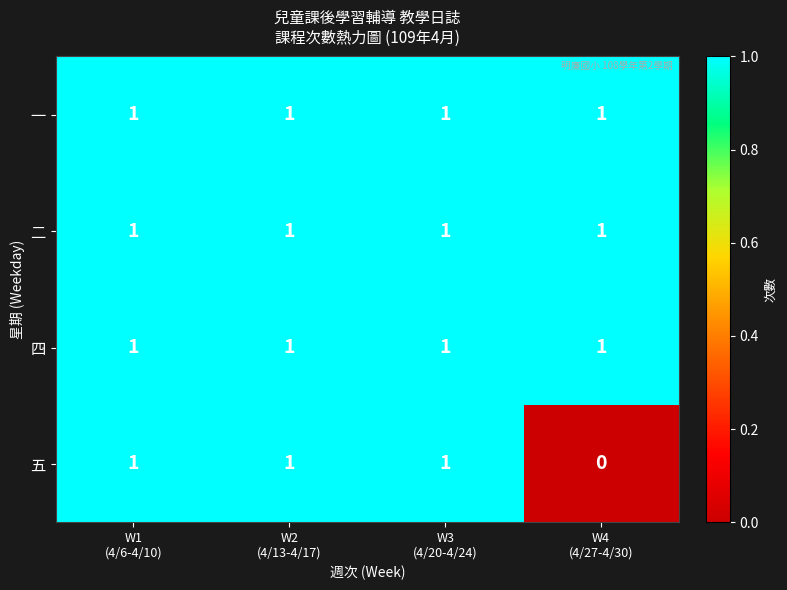

How many series are shown in this chart?

4